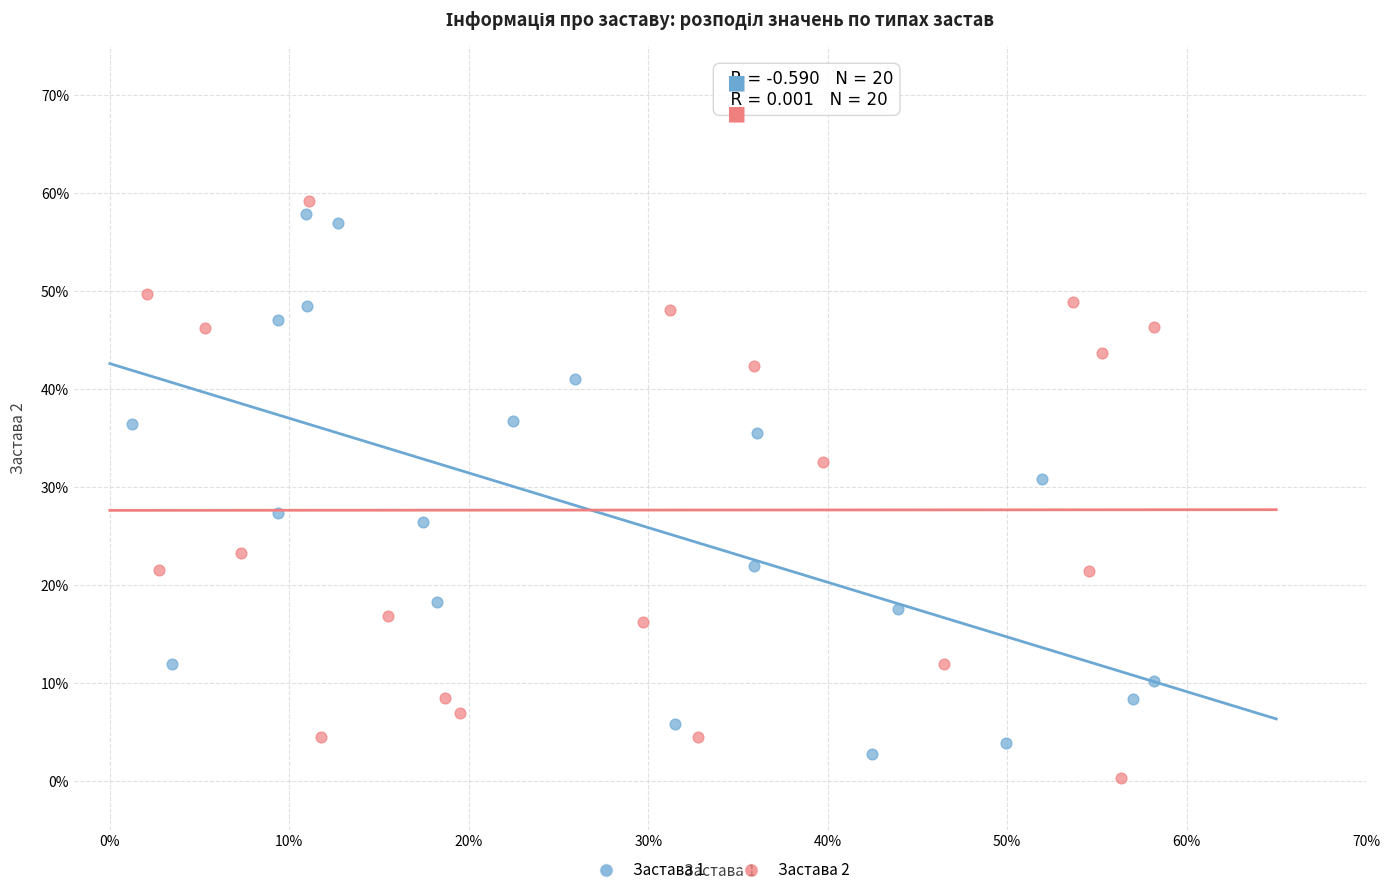

Which series contains the highest Y value?

Застава 2